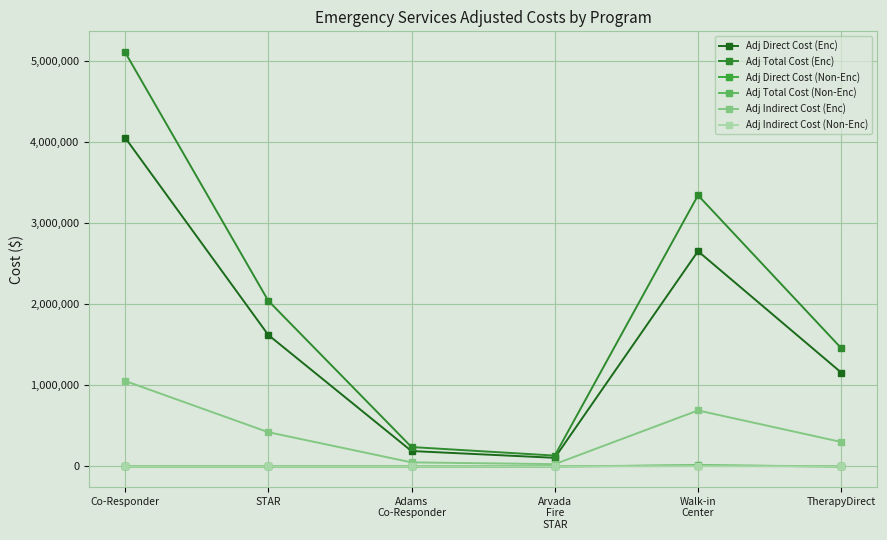

True or false: Adj Direct Cost (Non-Enc) and Adj Direct Cost (Enc) intersect in this chart.

False